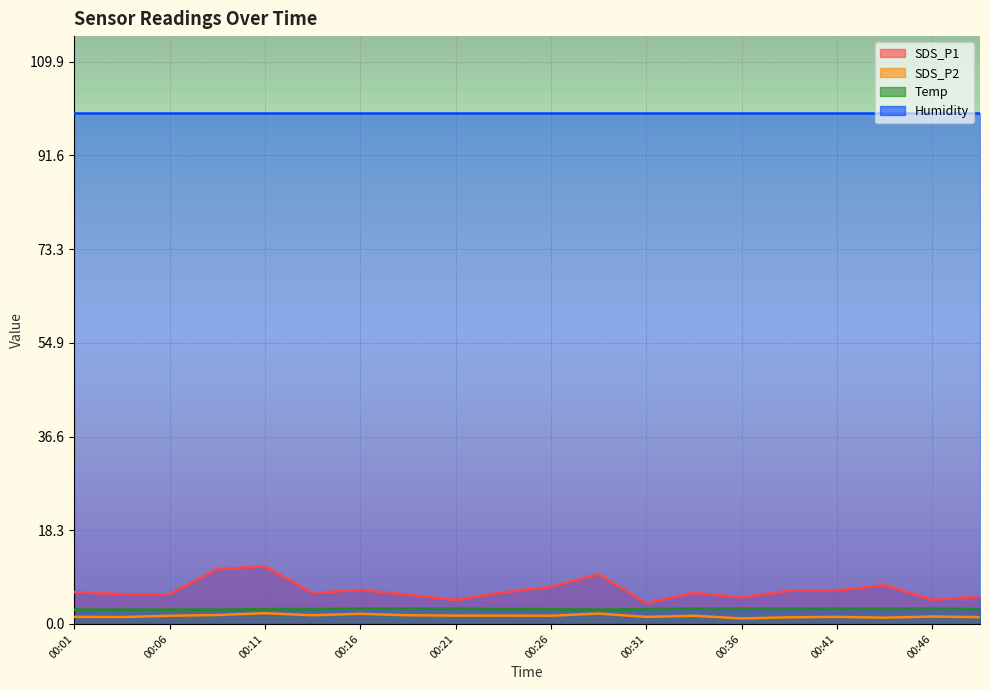

What is the smallest value displayed?

1.1